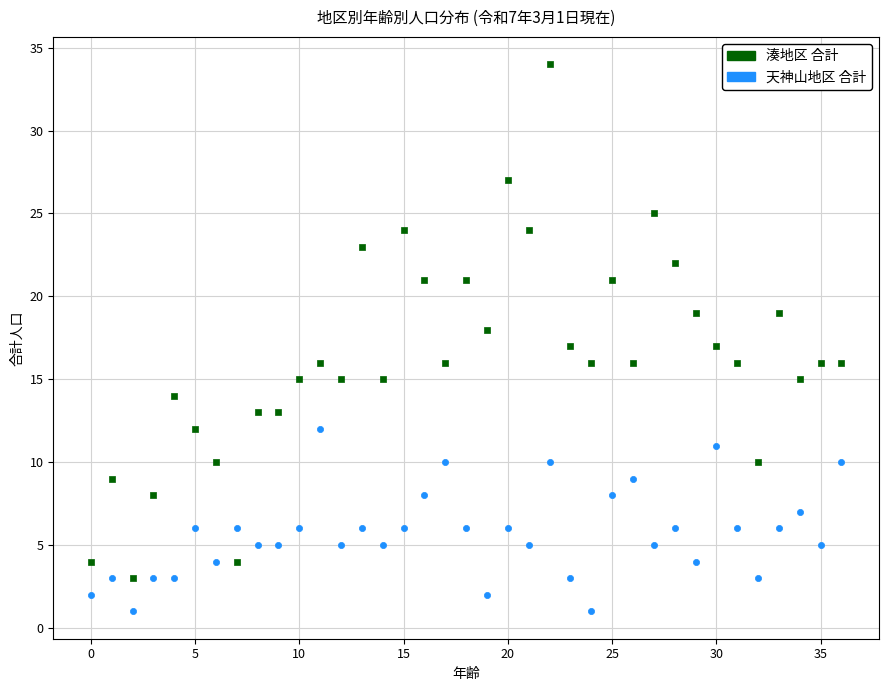

Which series has the widest spread of Y values?

湊地区 合計